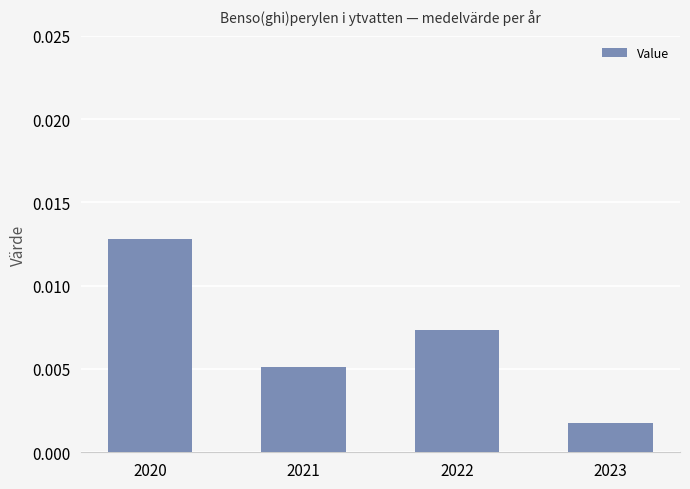

Which label corresponds to the largest value in the chart?

2020